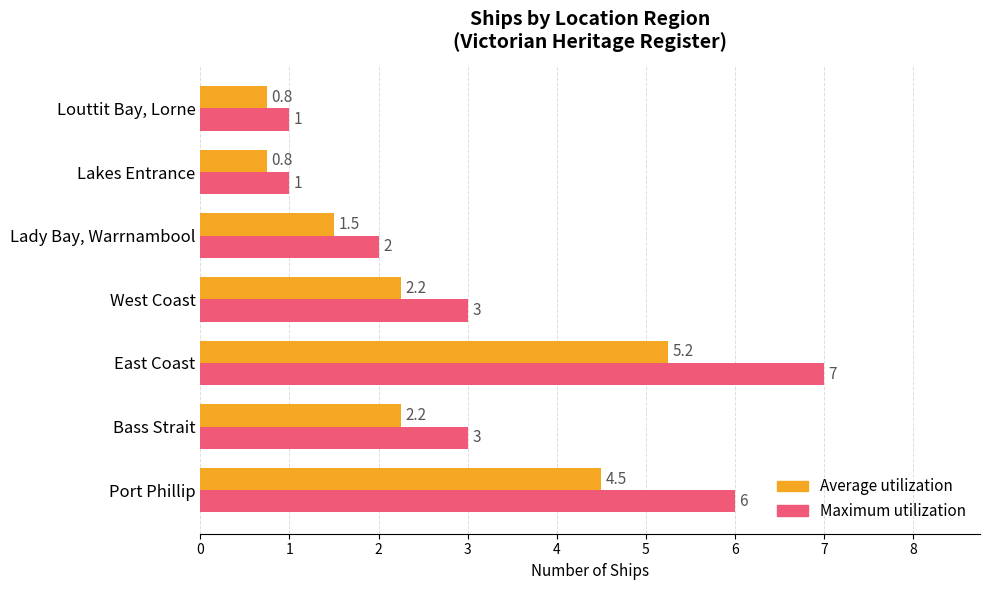

The value of Average utilization at Port Phillip is 2.1. True or false?

False